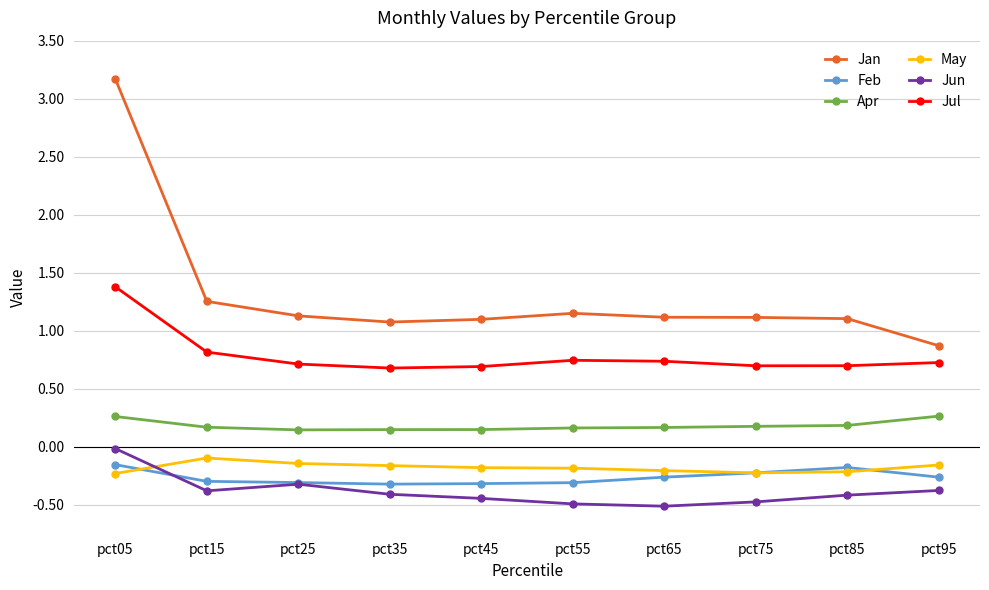

True or false: Feb and Jan intersect in this chart.

False